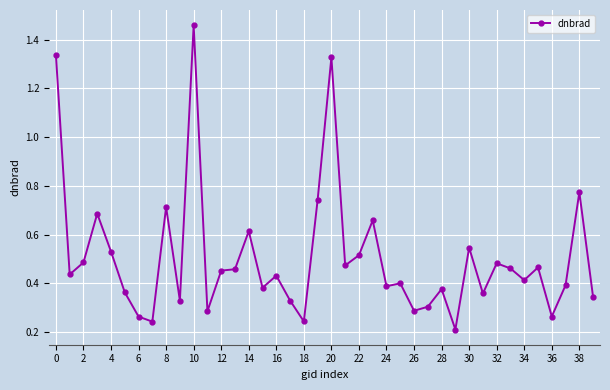

What is the difference between the second highest and second lowest values?

1.1